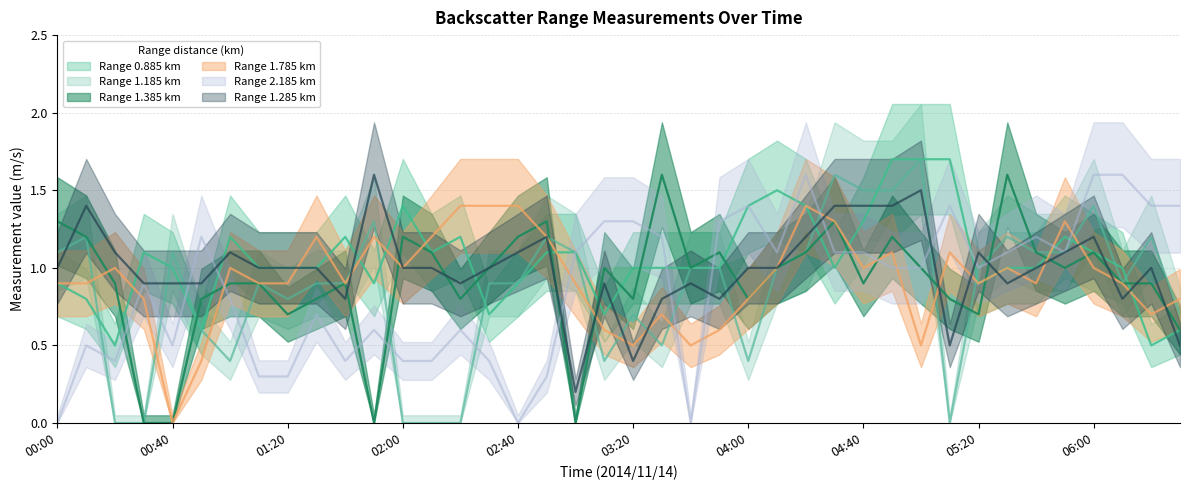

What are all the series names shown in the legend?

0.885, 1.185, 1.385, 1.785, 2.185, 1.285